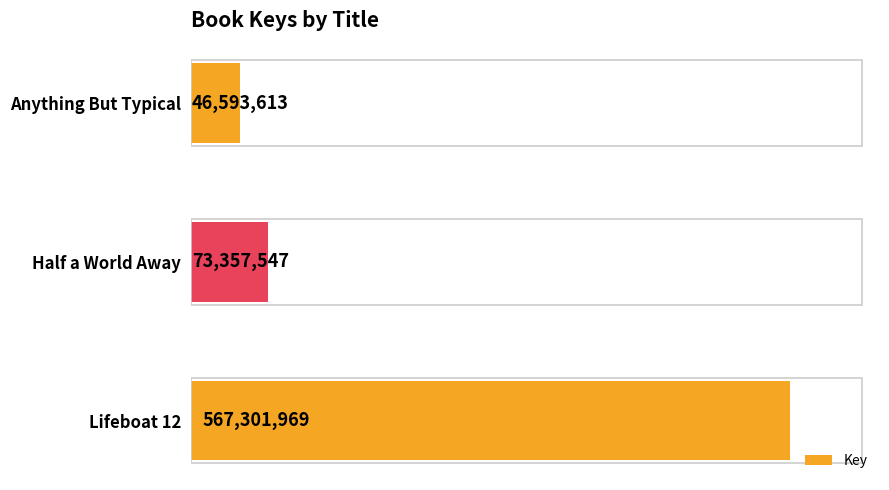

Count the number of categories in the chart.

3